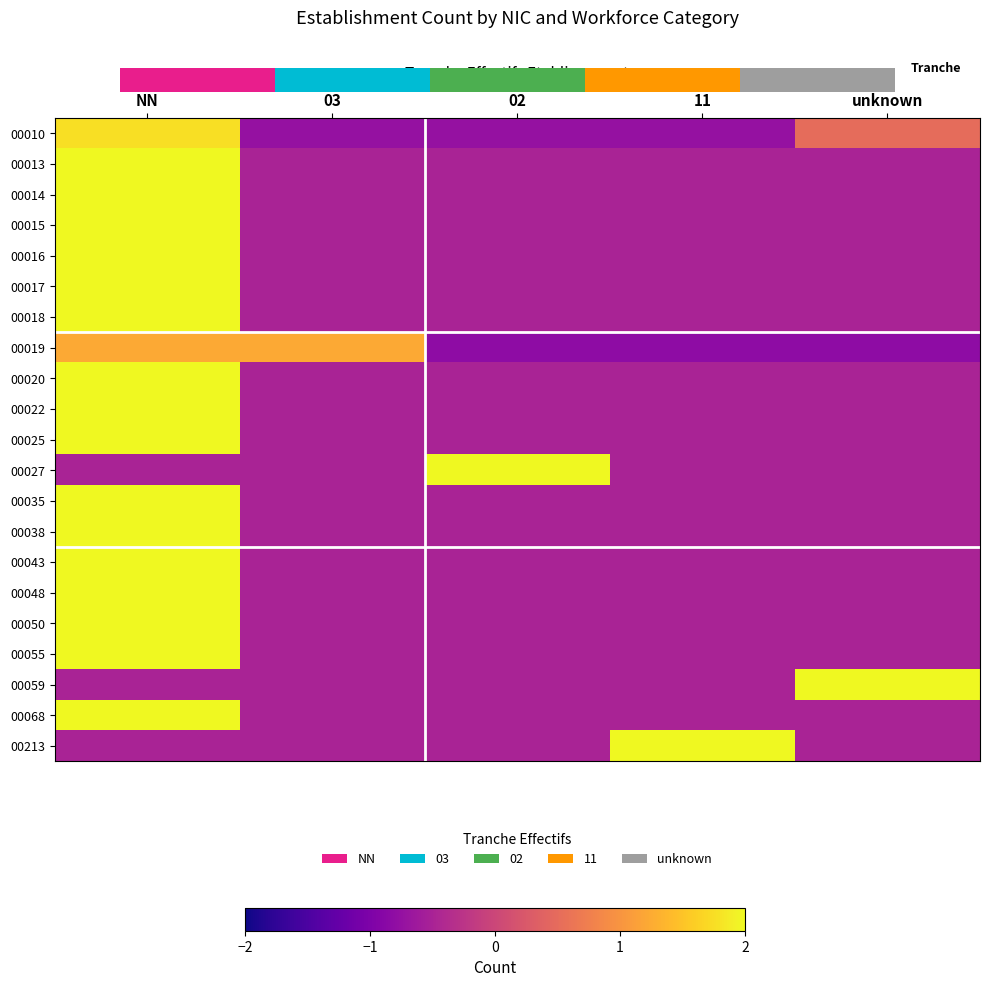

At which label does 00027 reach its peak?

02